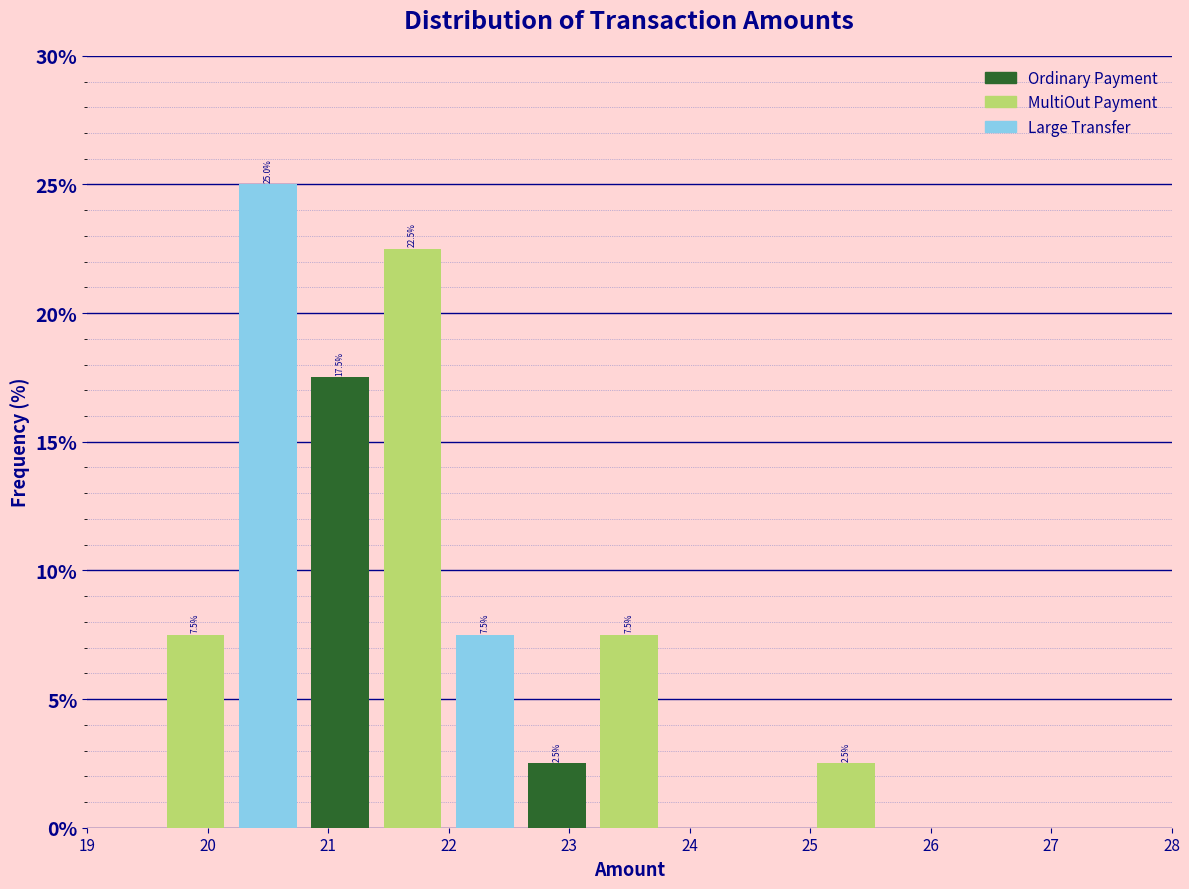

Which range on the x-axis has the tallest bar?

20.2 to 20.8